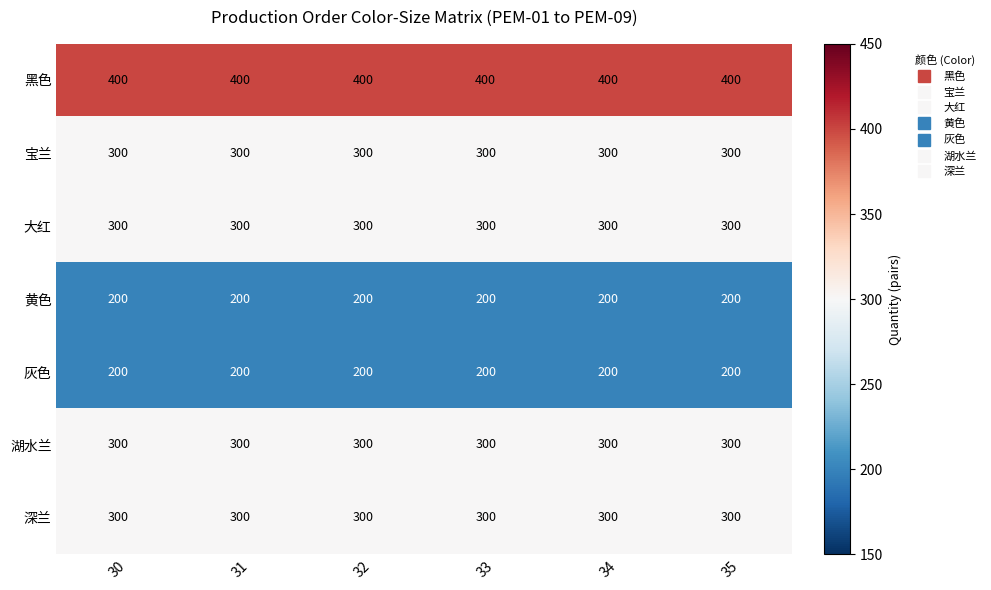

What is the maximum value shown in the chart?

400